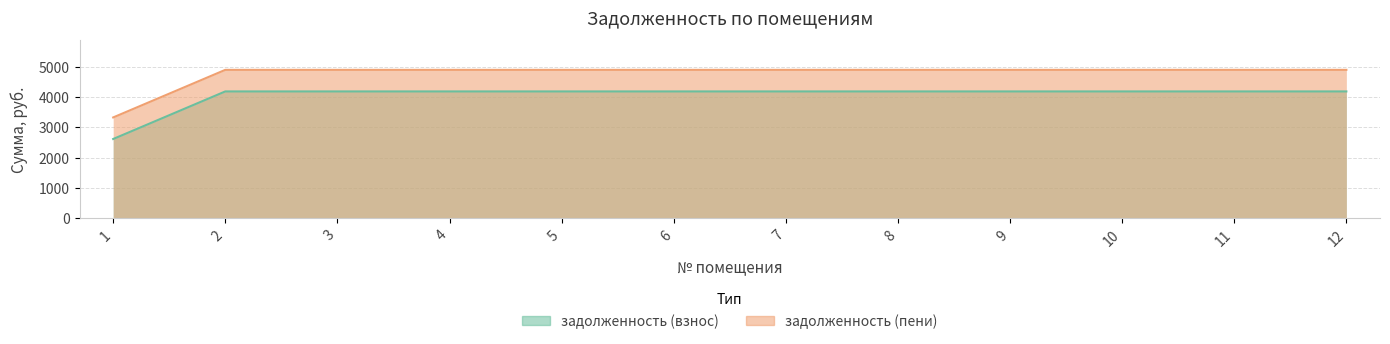

Reading left to right, transcribe all the data shown in this chart.

задолженность (взнос): 1=2613.4	2=4185.4	3=4185.4	4=4185.4	5=4185.4	6=4185.4	7=4185.4	8=4185.4	9=4185.4	10=4185.4	11=4185.4	12=4185.4
задолженность (пени): 1=3326.1	2=4898.2	3=4898.2	4=4898.2	5=4898.2	6=4898.2	7=4898.2	8=4898.2	9=4898.2	10=4898.2	11=4898.2	12=4898.2